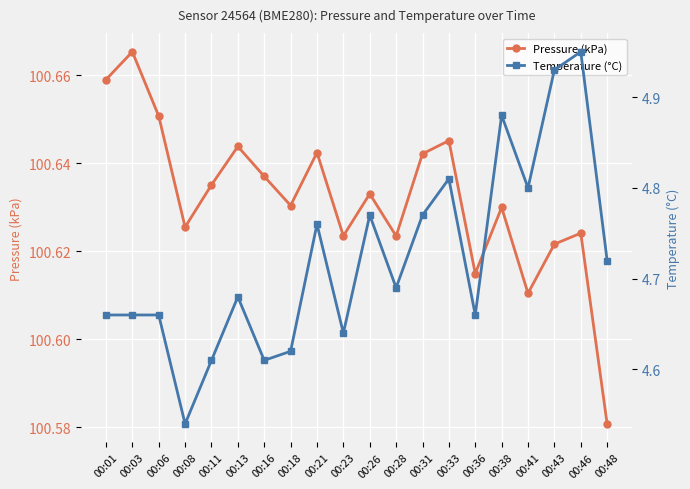

Which series has the widest spread of values?

temperature